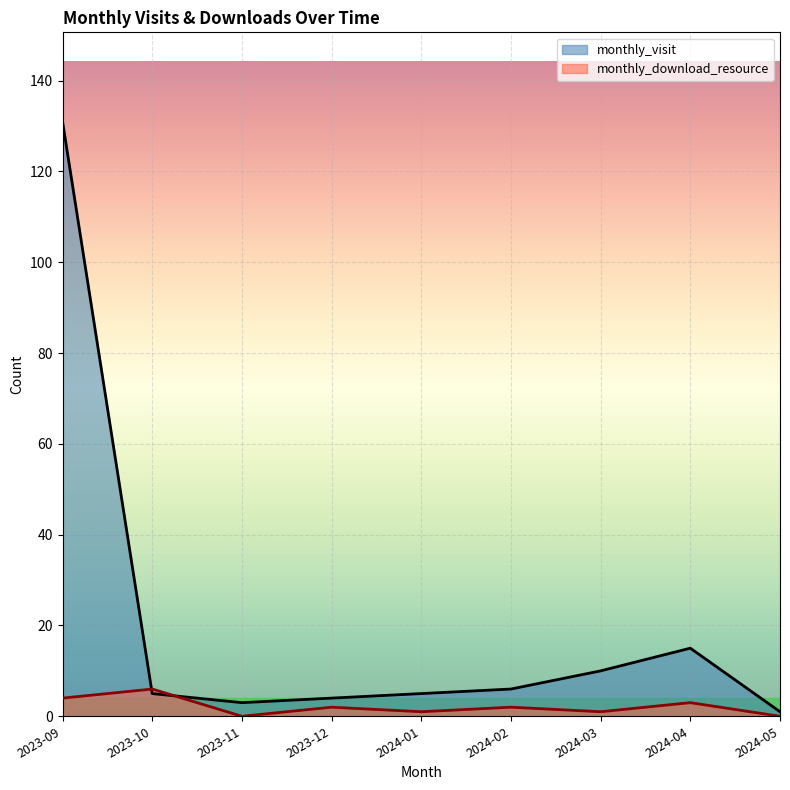

At which category is the sum across all series the highest?

2023-09